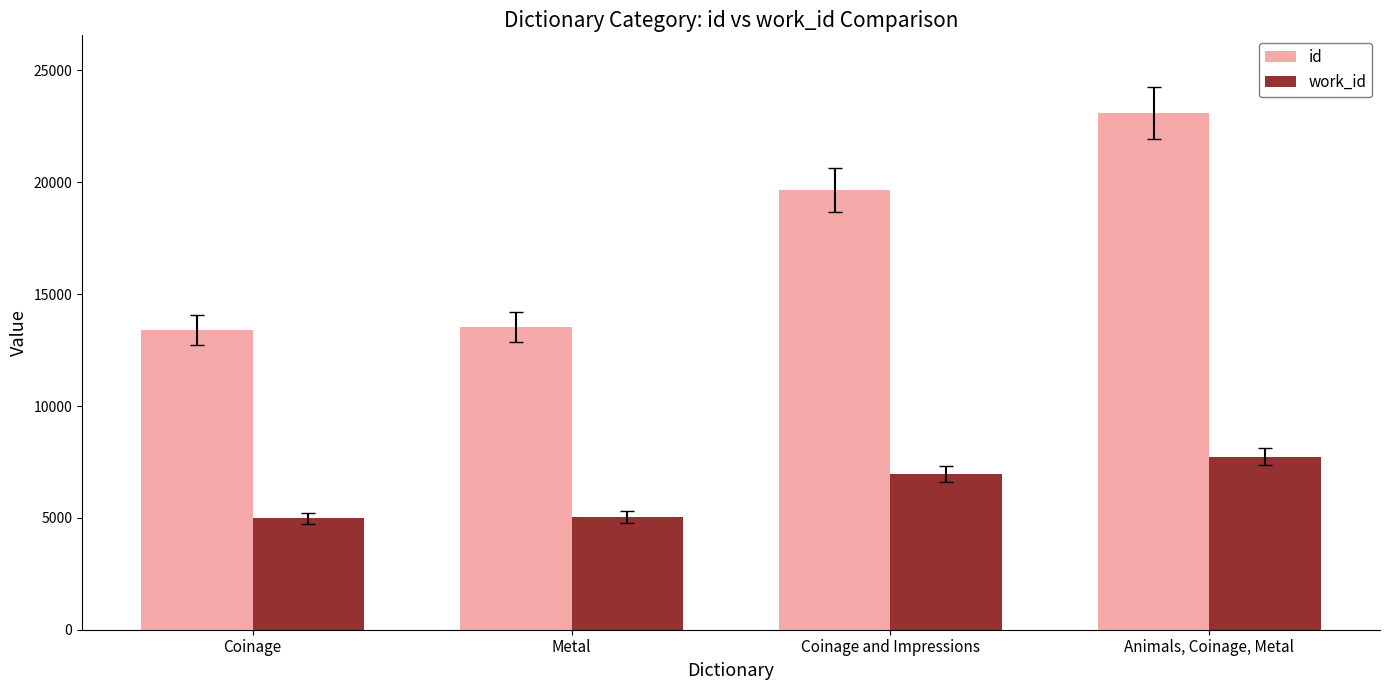

Is the value of work_id at Coinage greater than the value of id at Coinage?

No